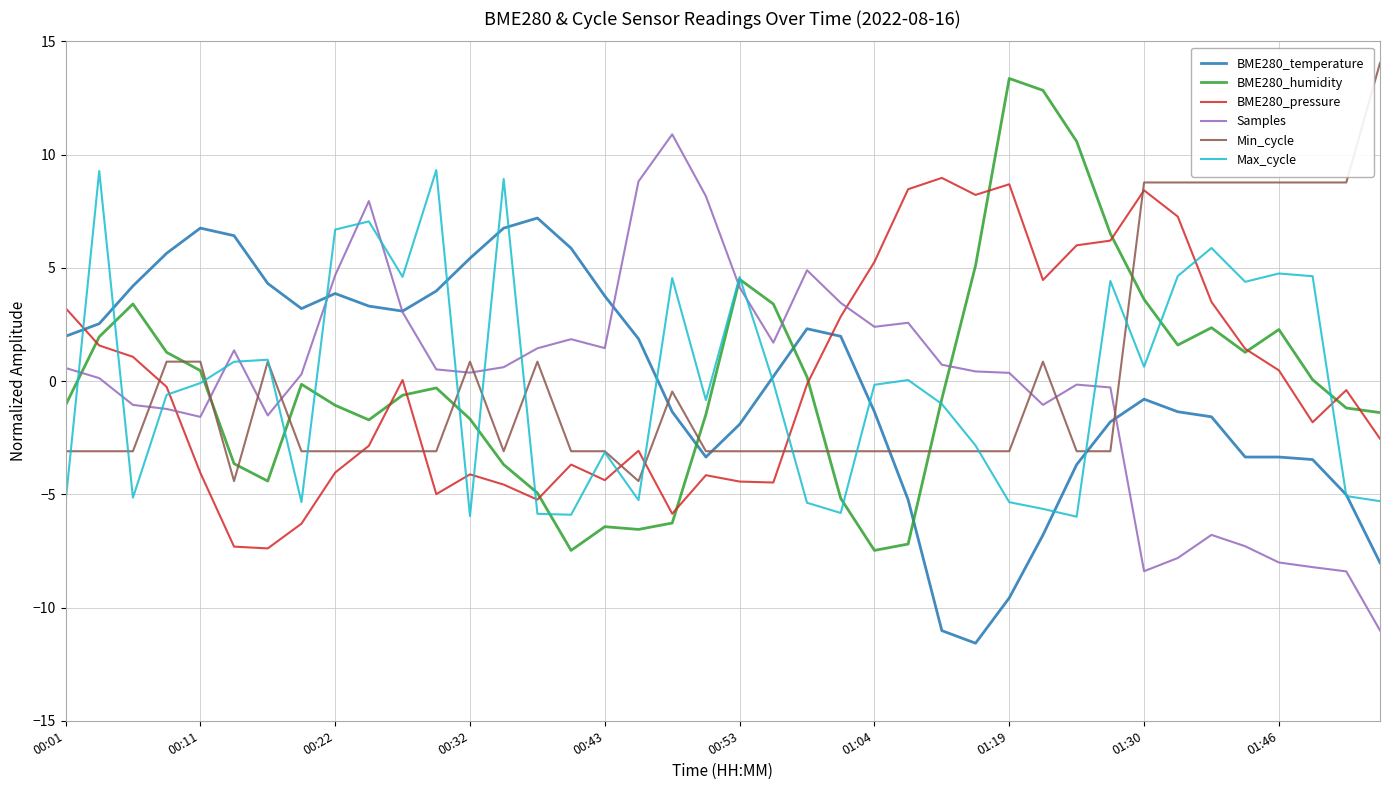

True or false: BME280_temperature and BME280_pressure cross at least once.

True